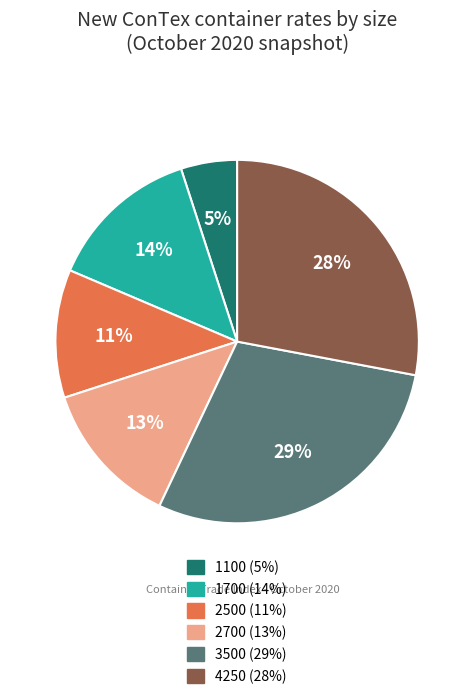

Do 1100 (5%) and 1700 (14%) together represent more than half of the pie?

No